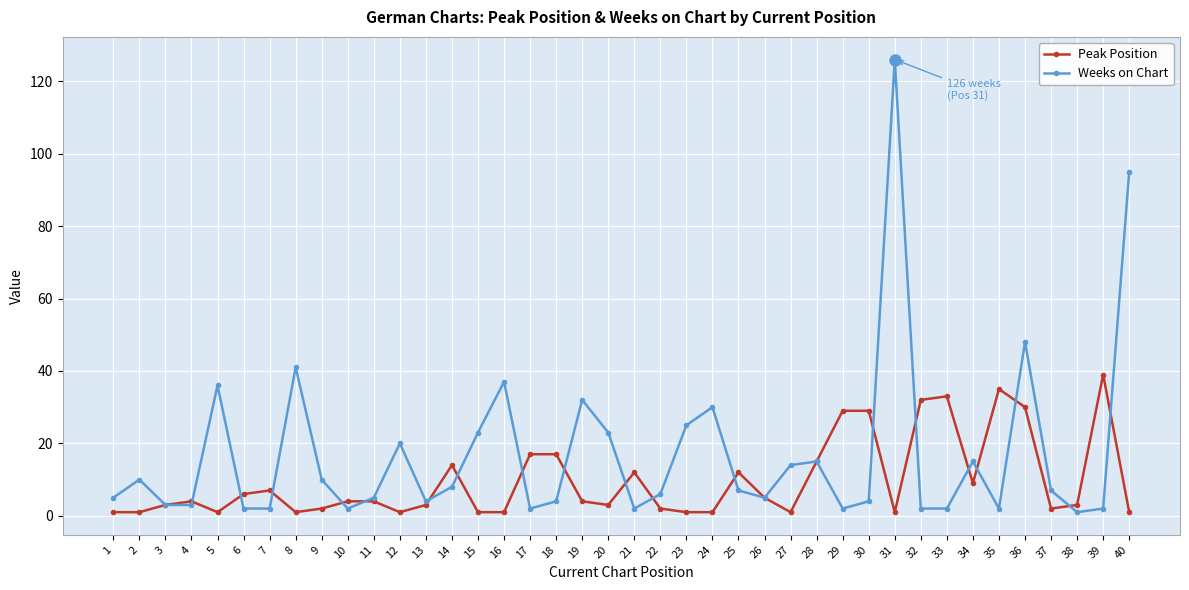

True or false: Weeks on Chart has more than 2 points higher than both neighbors.

True